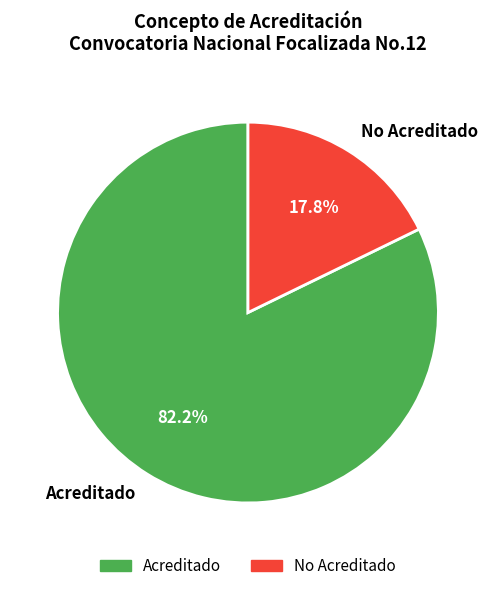

What portion of the pie excludes Acreditado?

17.8%